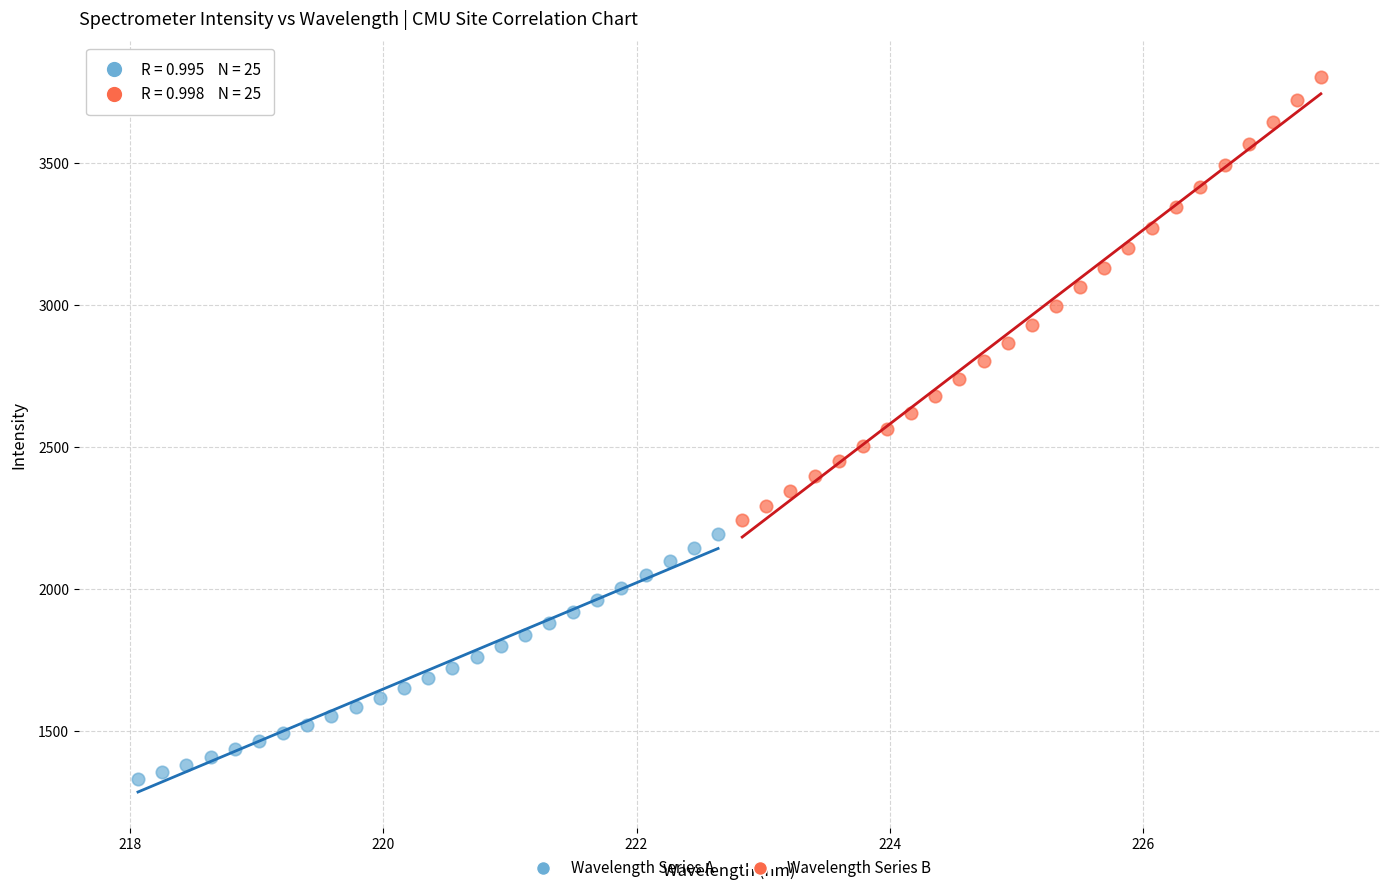

Which series contains the highest Y value?

Wavelength Series B